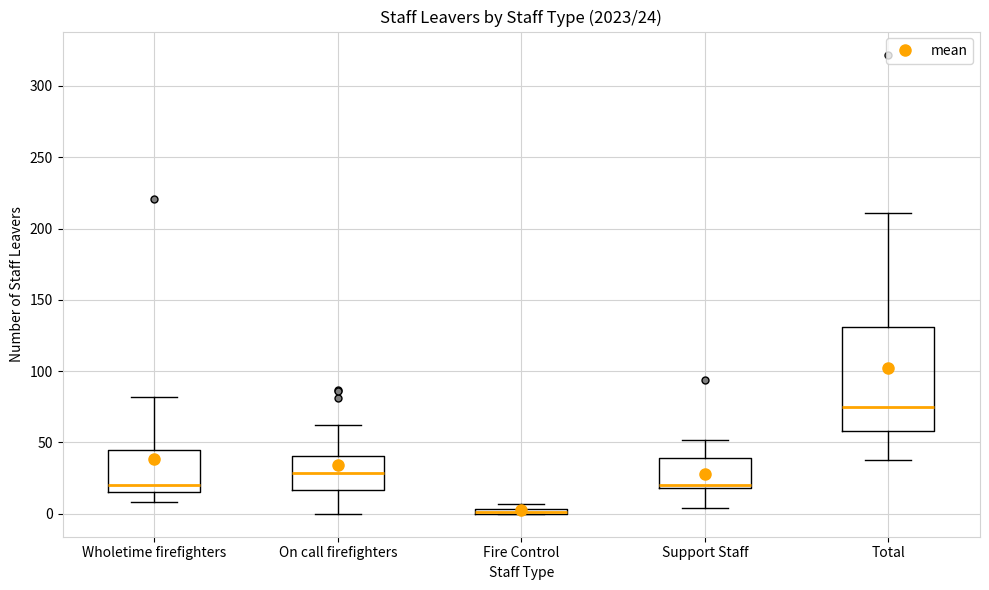

Which box's median line is the highest?

Total